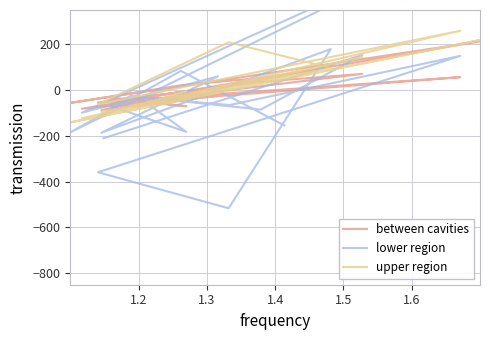

True or false: lower region and between cavities cross at least once.

True